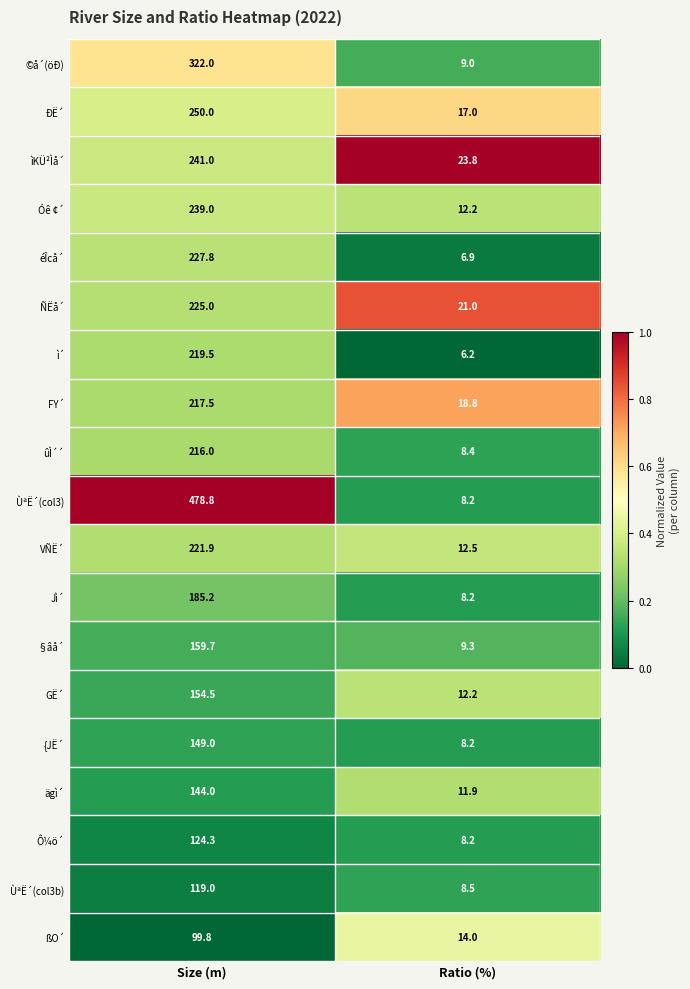

Rank the categories by VÑË´ value from highest to lowest.

Size (m), Ratio (%)